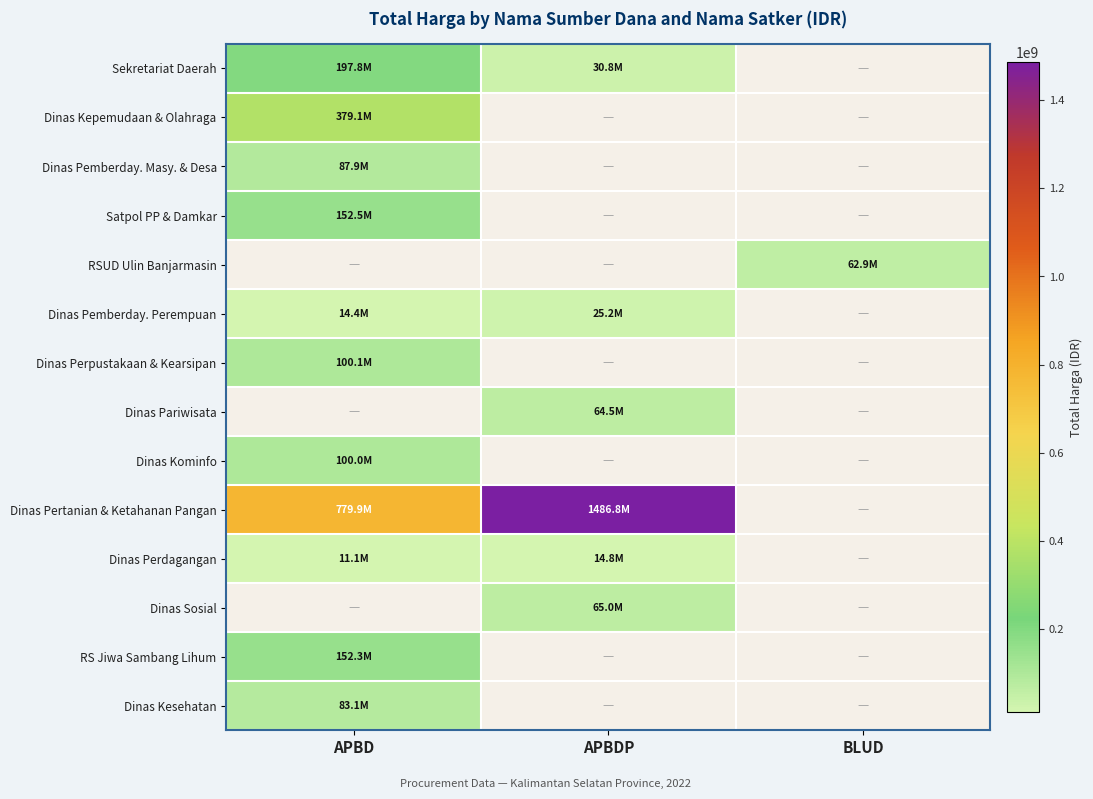

What is the spread (max minus min) of values at APBD?

779921780